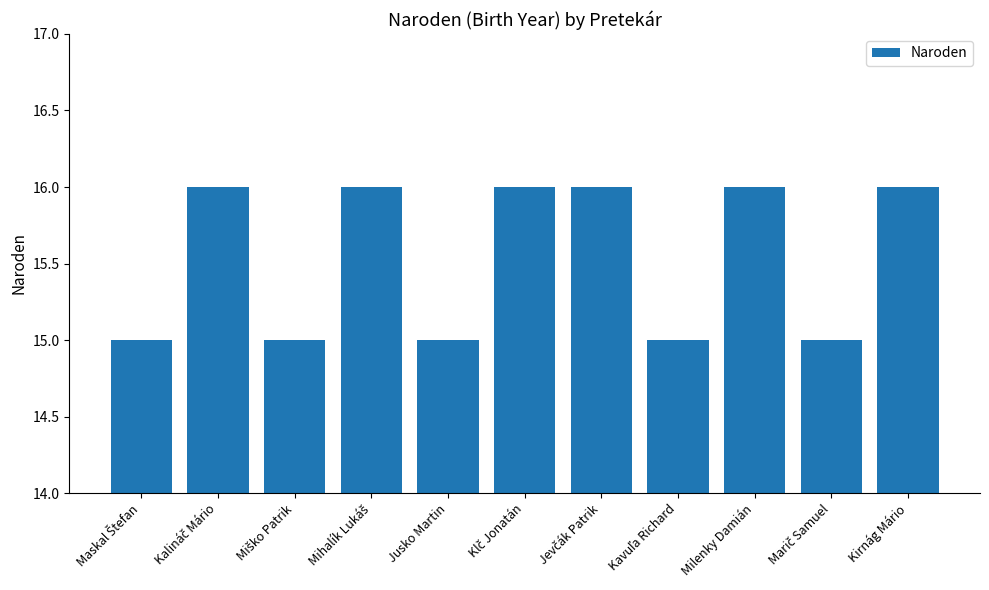

Read the value at Milenky Damián.

16